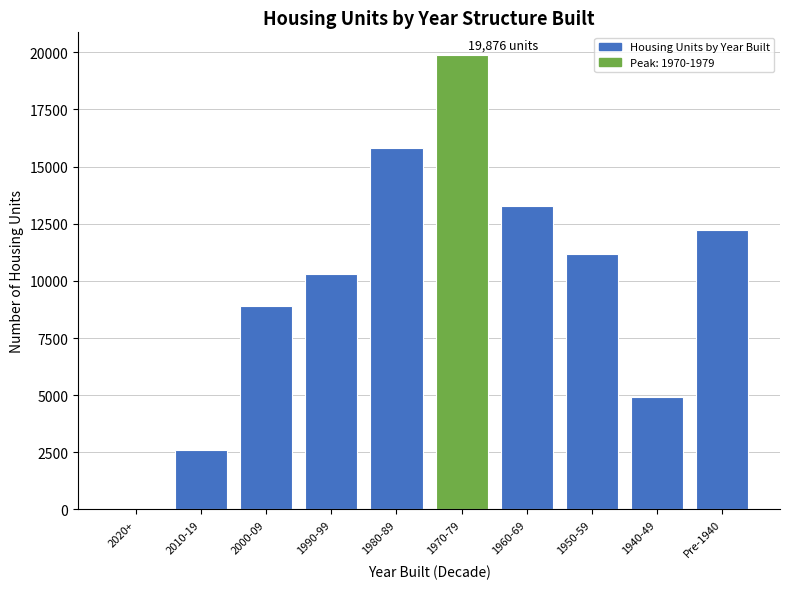

Reading right to left, extract all data points from this chart.

Pre-1940=12234	1940-49=4904	1950-59=11181	1960-69=13261	1970-79=19876	1980-89=15794	1990-99=10311	2000-09=8882	2010-19=2603	2020+=38